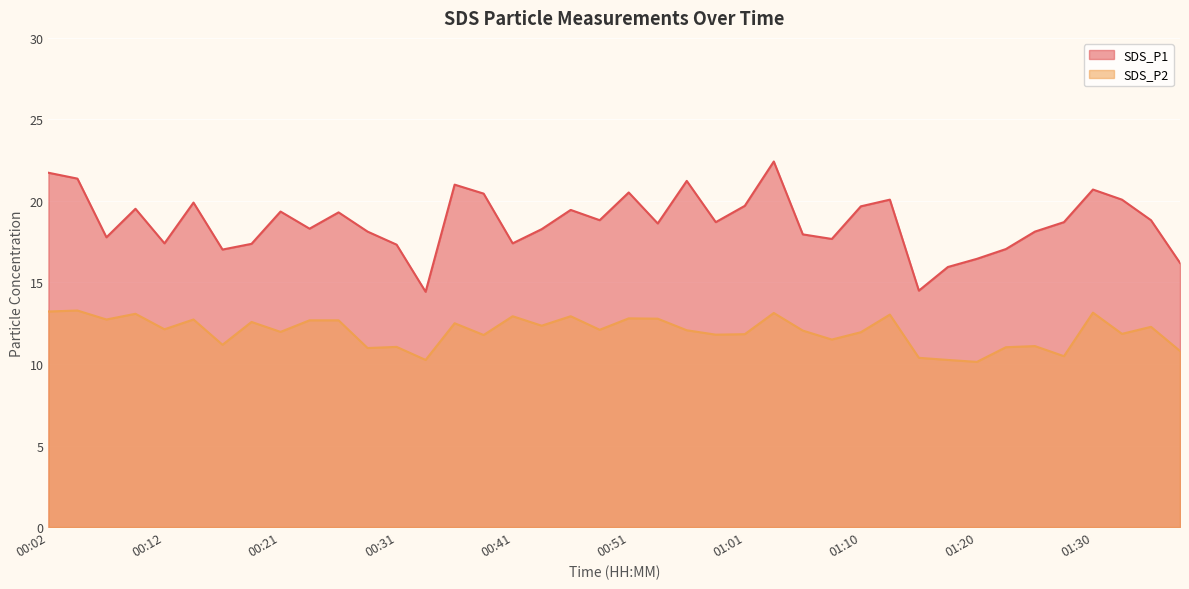

How many data points in SDS_P2 are less than 12?

18